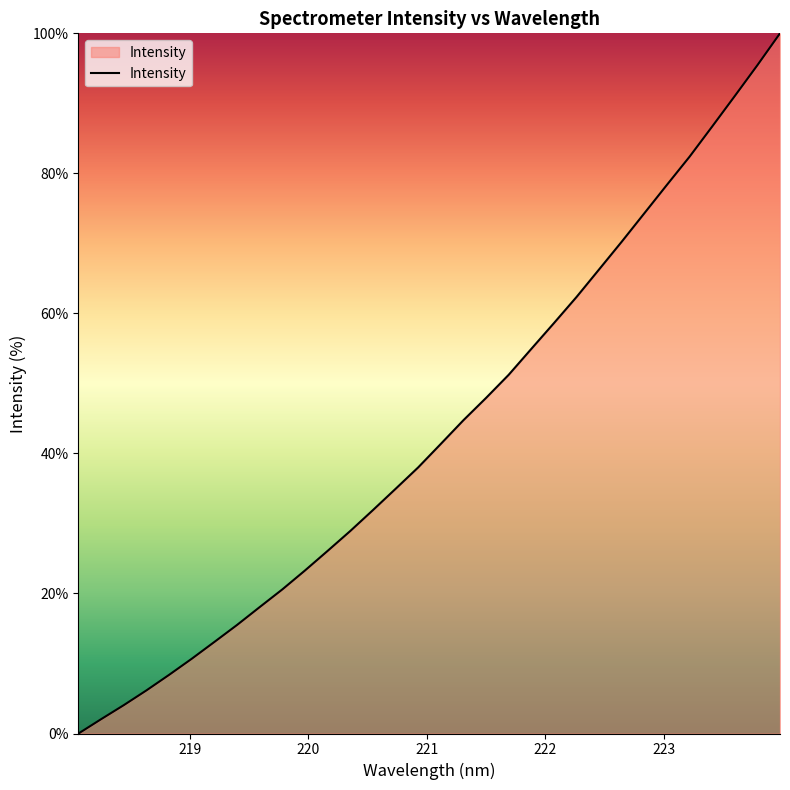

What is the maximum value shown in the chart?

100.0